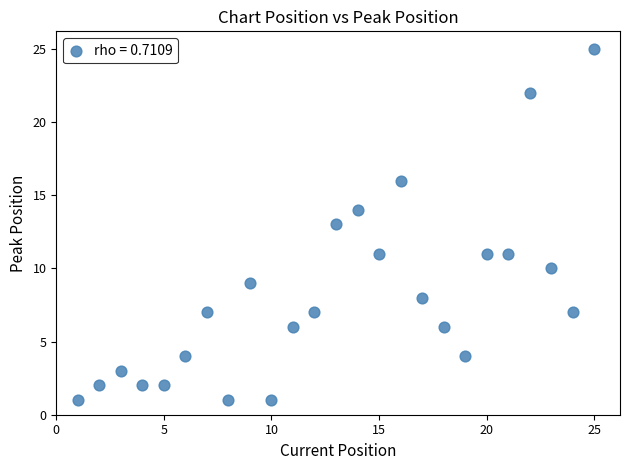

Count the number of points in this scatter plot.

25